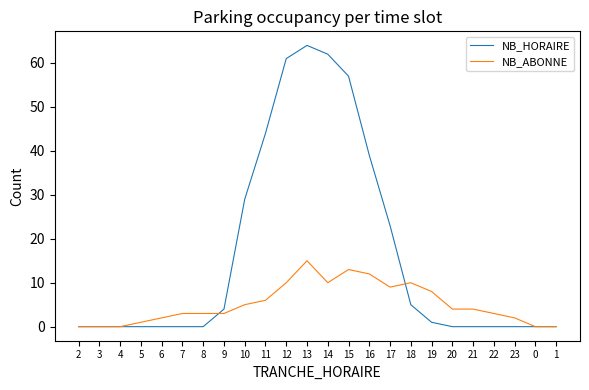

List the series in order of their overall mean, lowest first.

NB_ABONNE, NB_HORAIRE